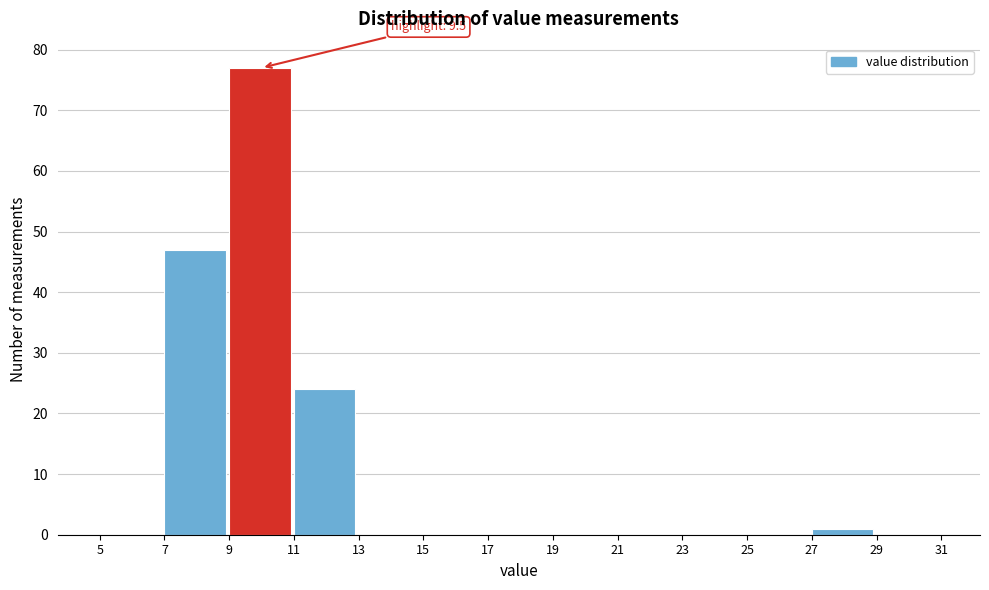

Over which range of the x-axis is the bar tallest?

9 to 11